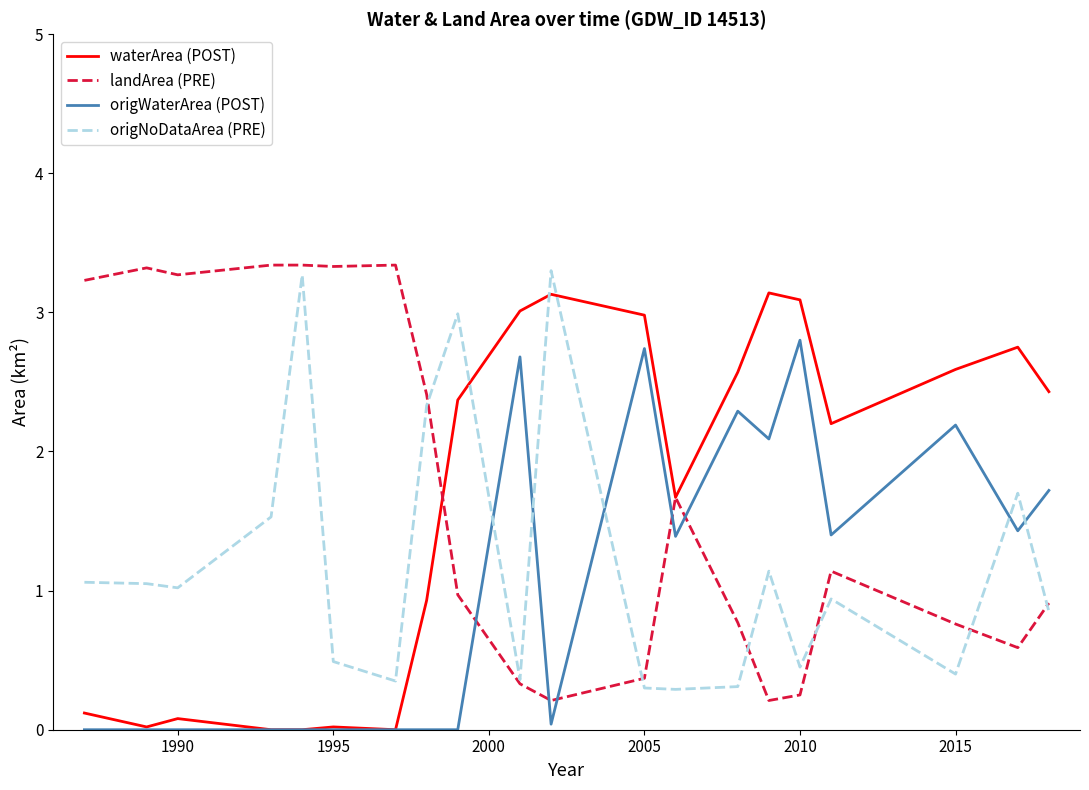

After their last crossing, which series has the higher values: origNoDataArea (PRE) or waterArea (POST)?

waterArea (POST)